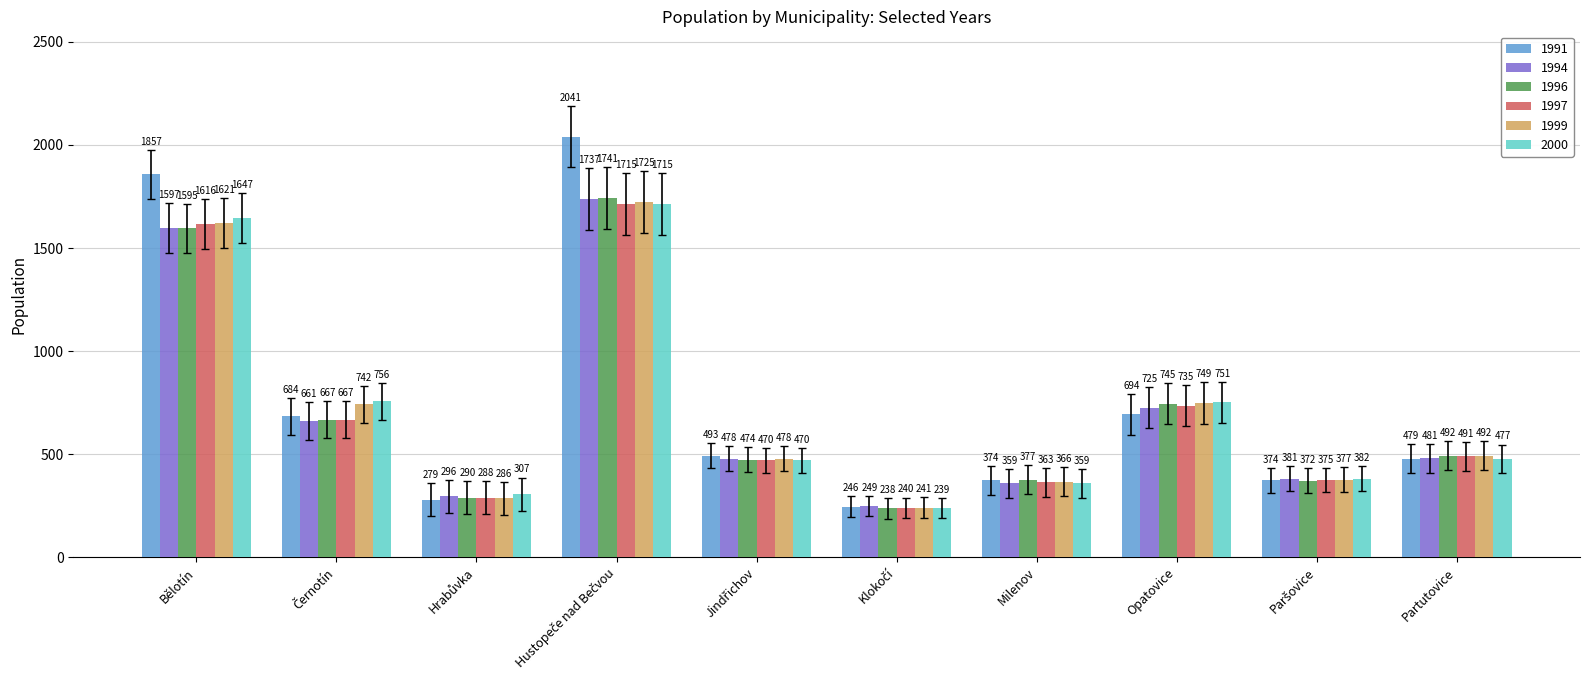

Count the number of categories in the chart.

10